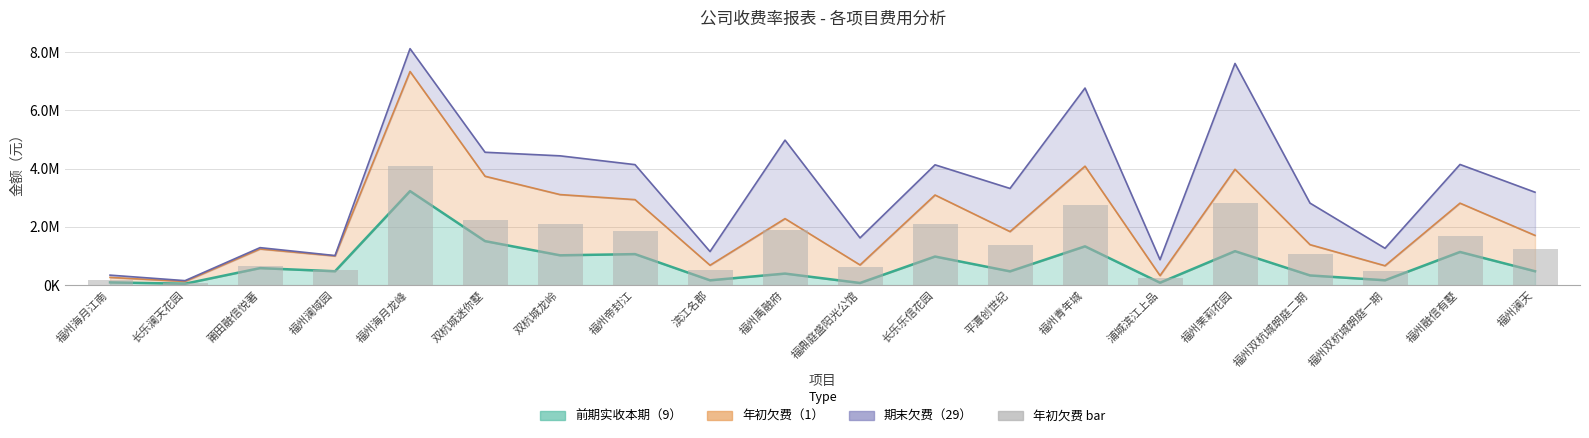

Where is the data nearest to the value 2090587?

双杭城龙岭